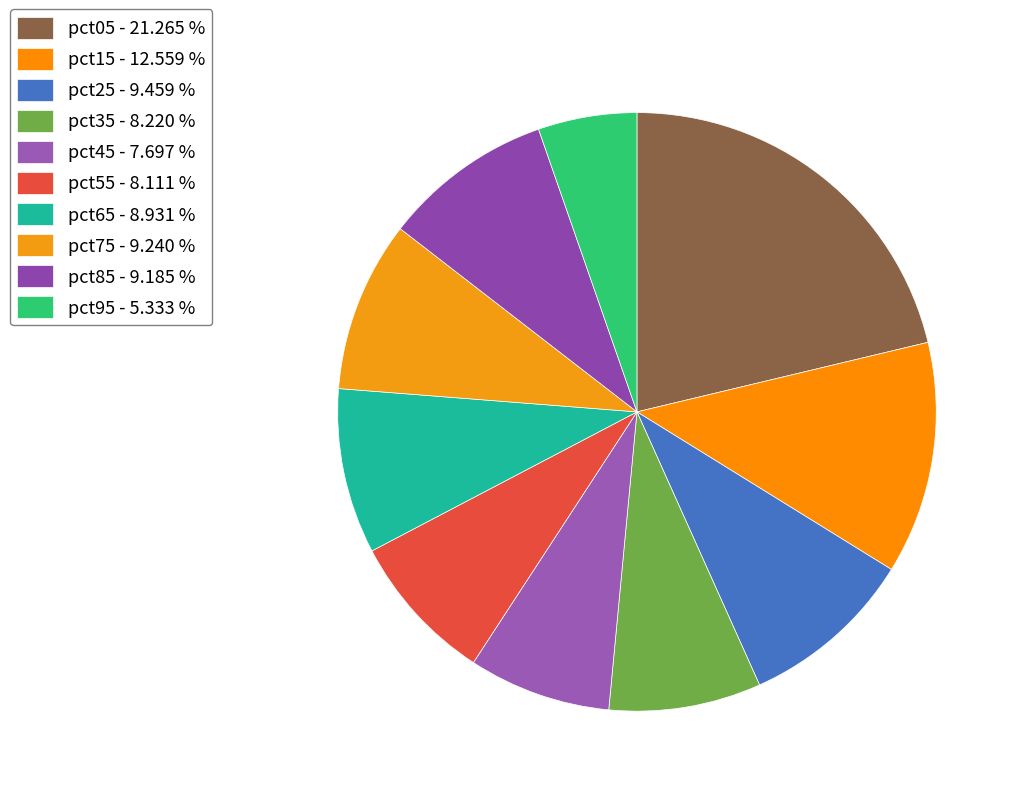

The pct35 slice represents 17% of the pie. True or false?

False